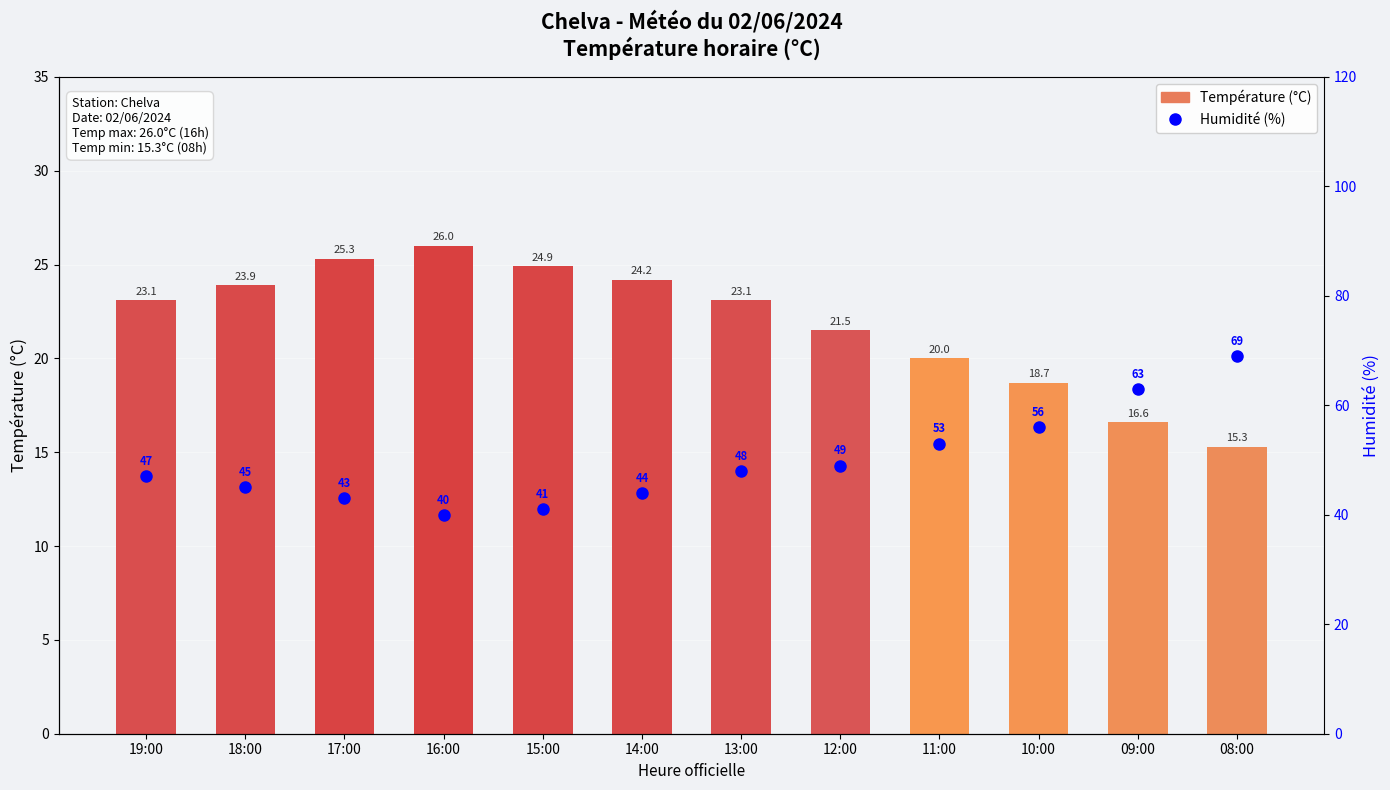

Which category has the highest value across all series?

08:00